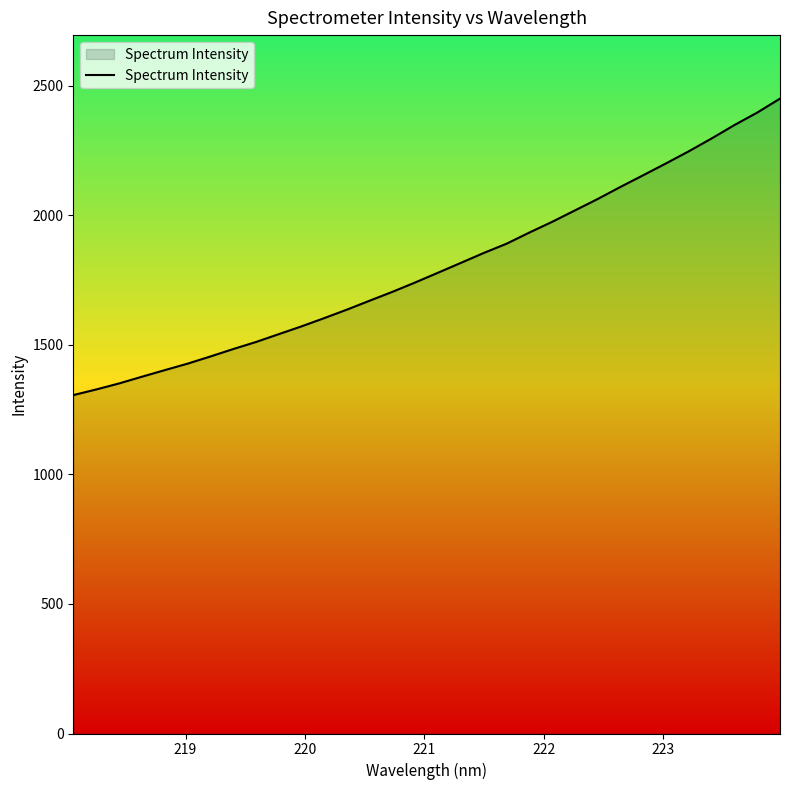

What is the sum of all values?

57631.0